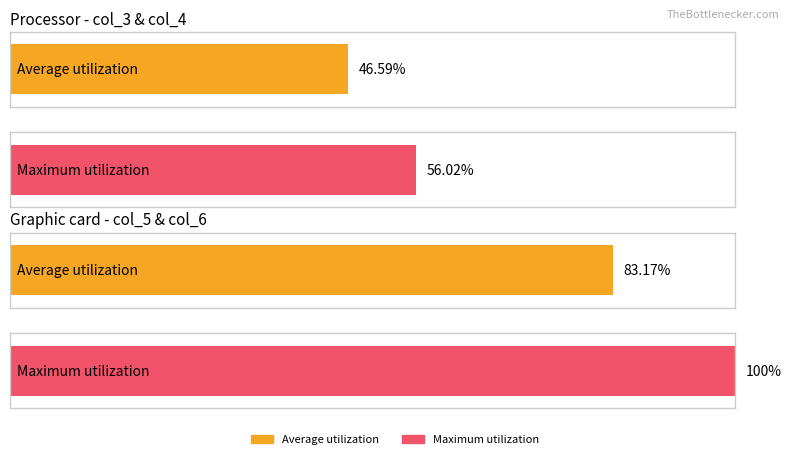

How many values in col_6 are above zero?

2